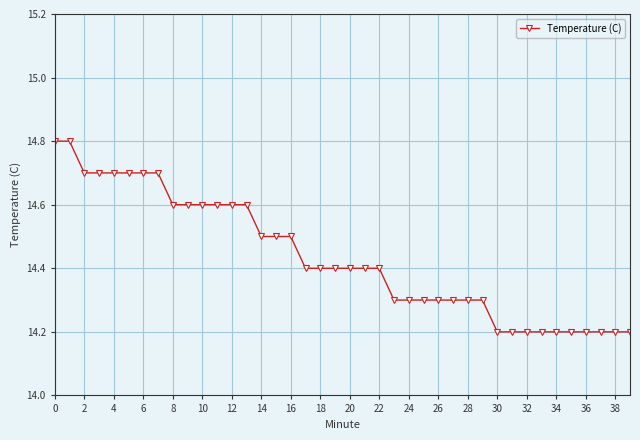

How many values are between 14 and 15?

40